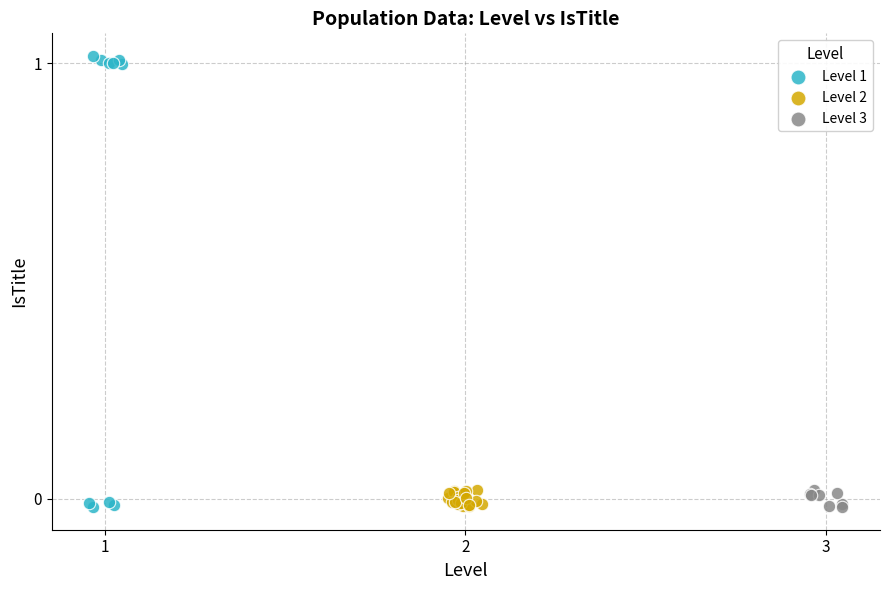

Which series reaches the maximum Y coordinate?

Level 1